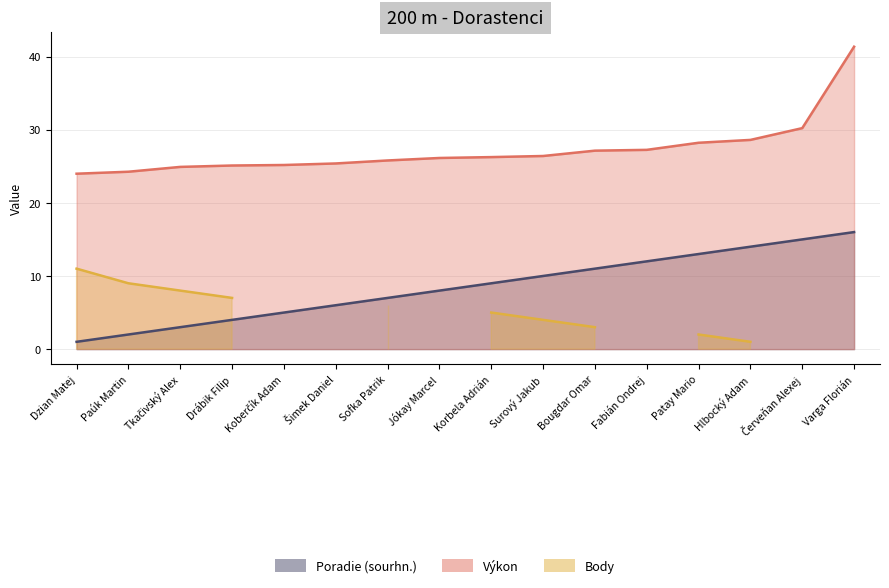

Where is Výkon nearest to the value 32?

Červeňan Alexej